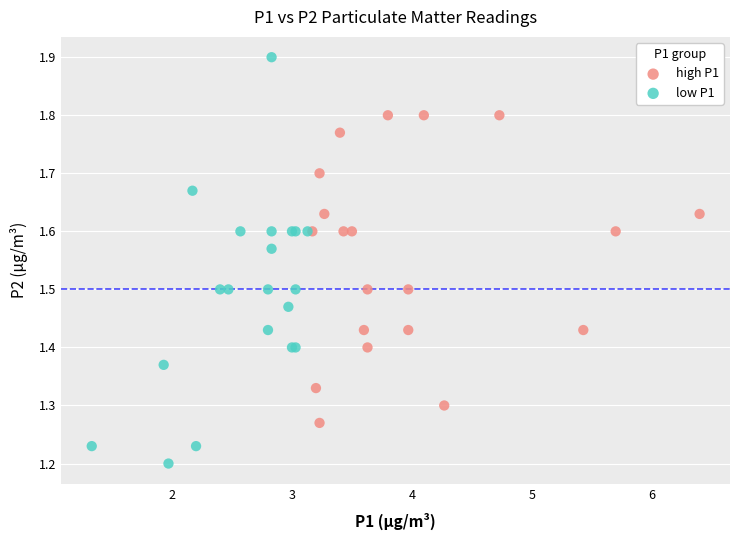

Which series reaches the maximum Y coordinate?

low P1